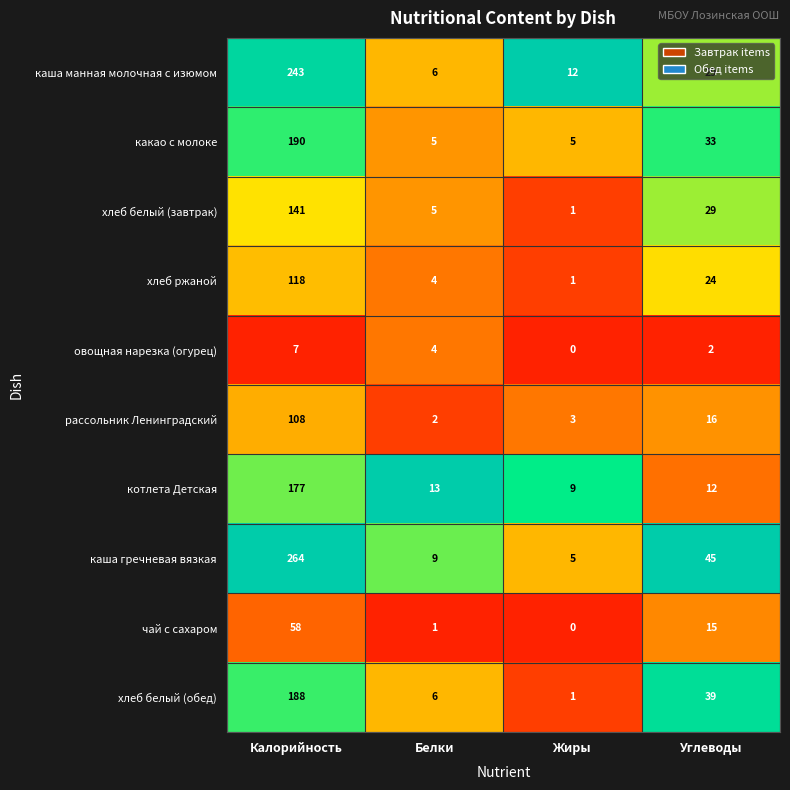

At which category does the chart reach its peak across all series?

Калорийность